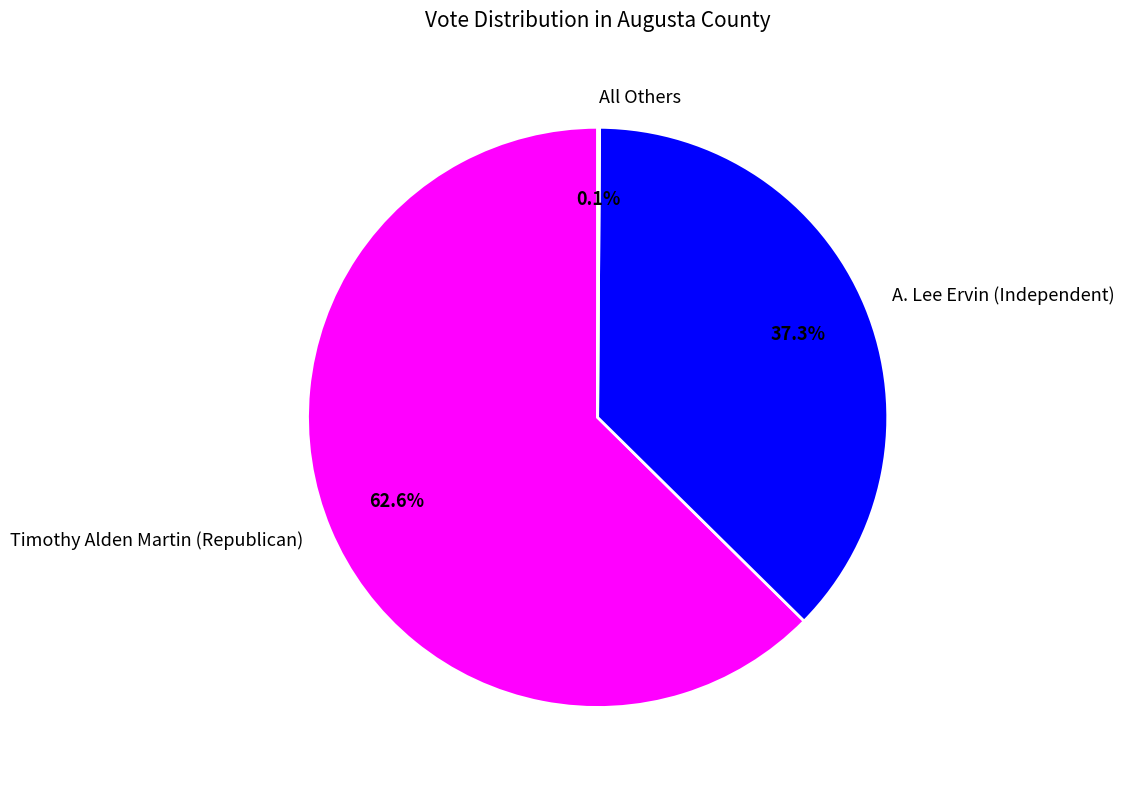

To the nearest percent, what is the average slice percentage?

33%